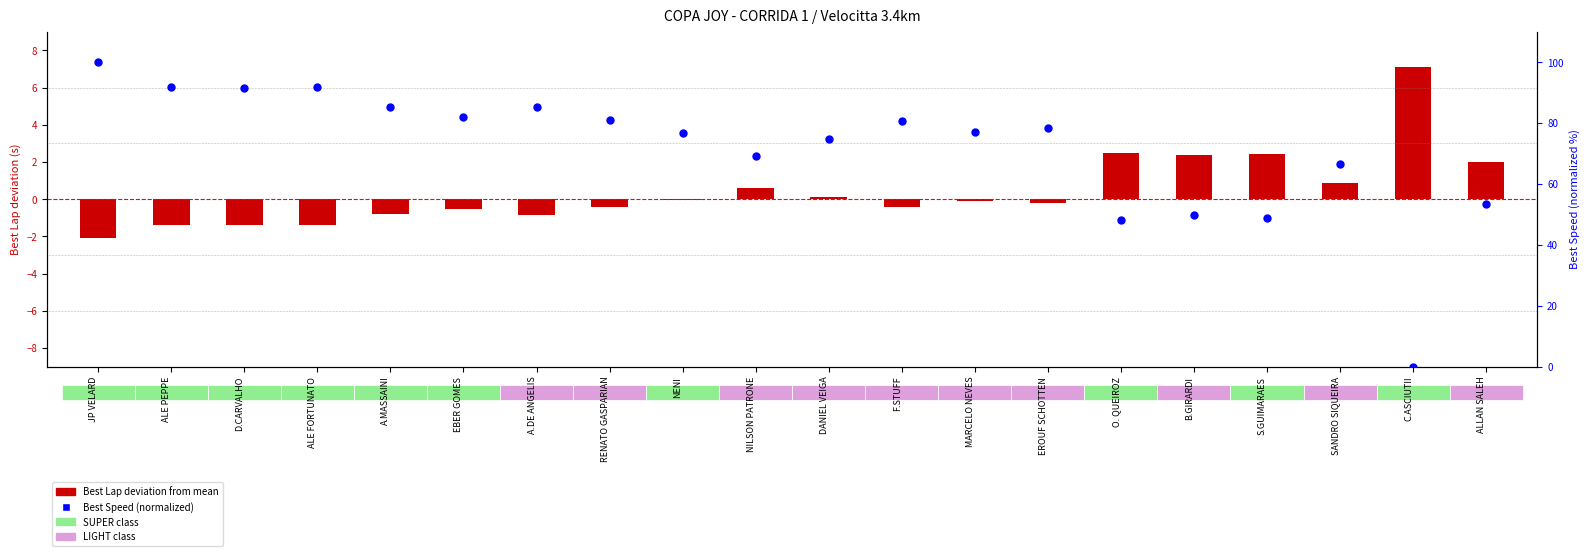

Which series has the widest spread of Y values?

Best Speed (normalized)